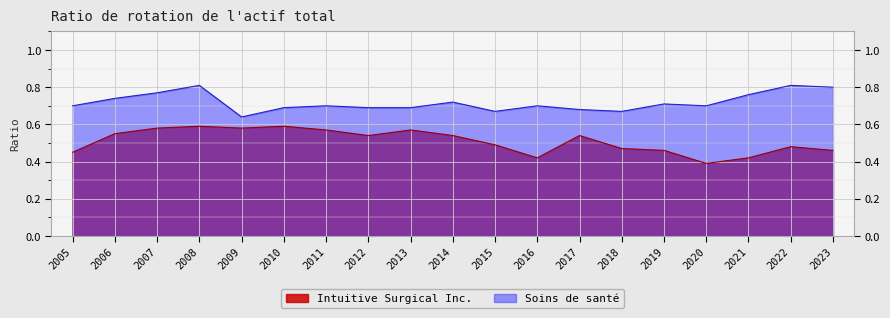

What is the total value across all series at 2007?

1.4